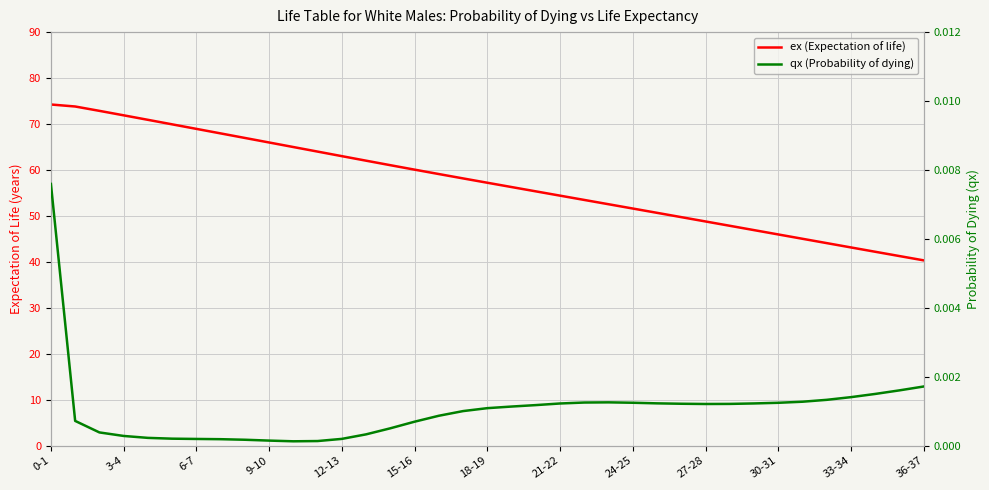

What is the spread (max minus min) of values at 30-31?

46.0